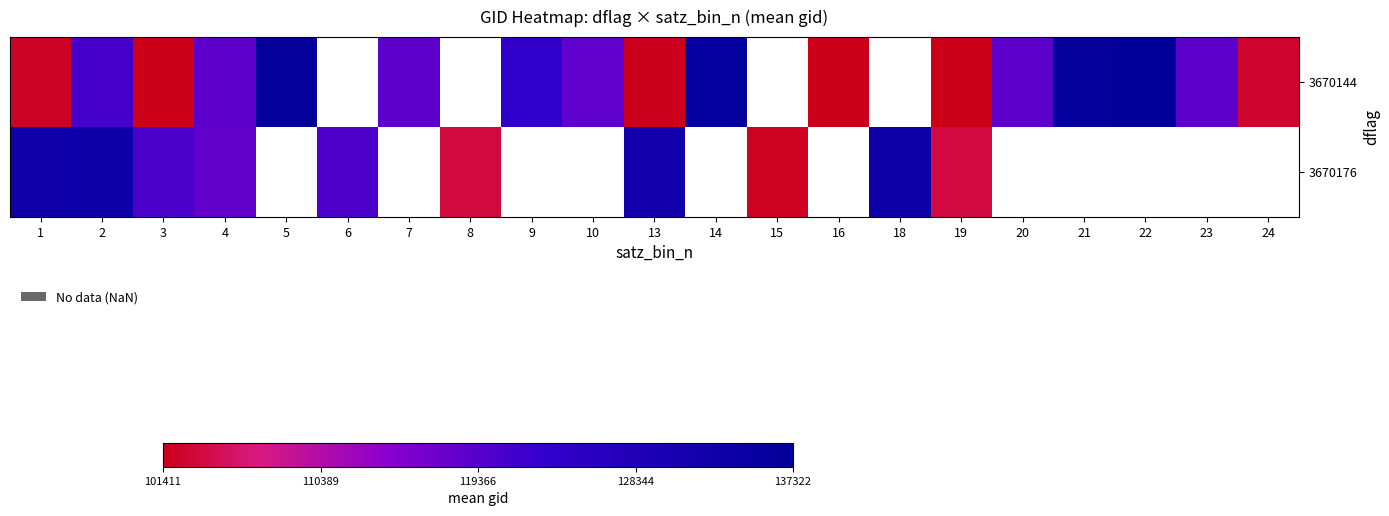

Rank the categories by 3670176 value from lowest to highest.

15, 8, 19, 4, 6, 3, 13, 1, 2, 5, 7, 9, 10, 14, 16, 18, 20, 21, 22, 23, 24